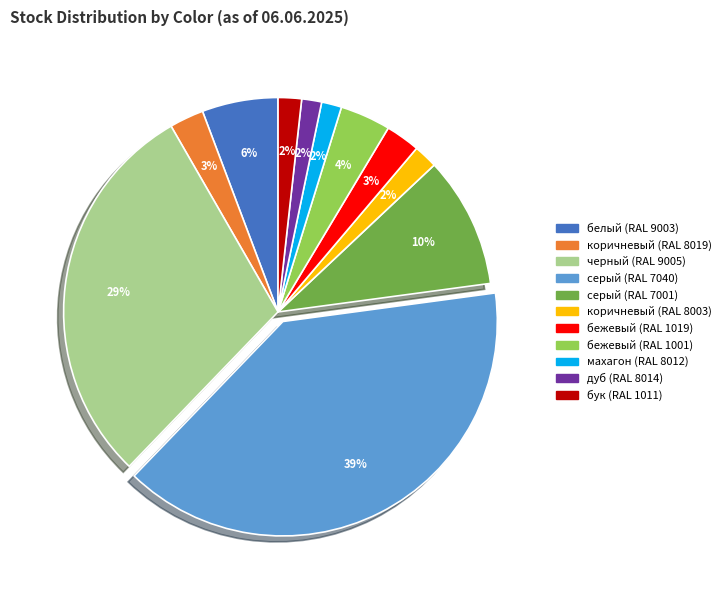

True or false: бук (RAL 1011) accounts for 2% of the total.

True